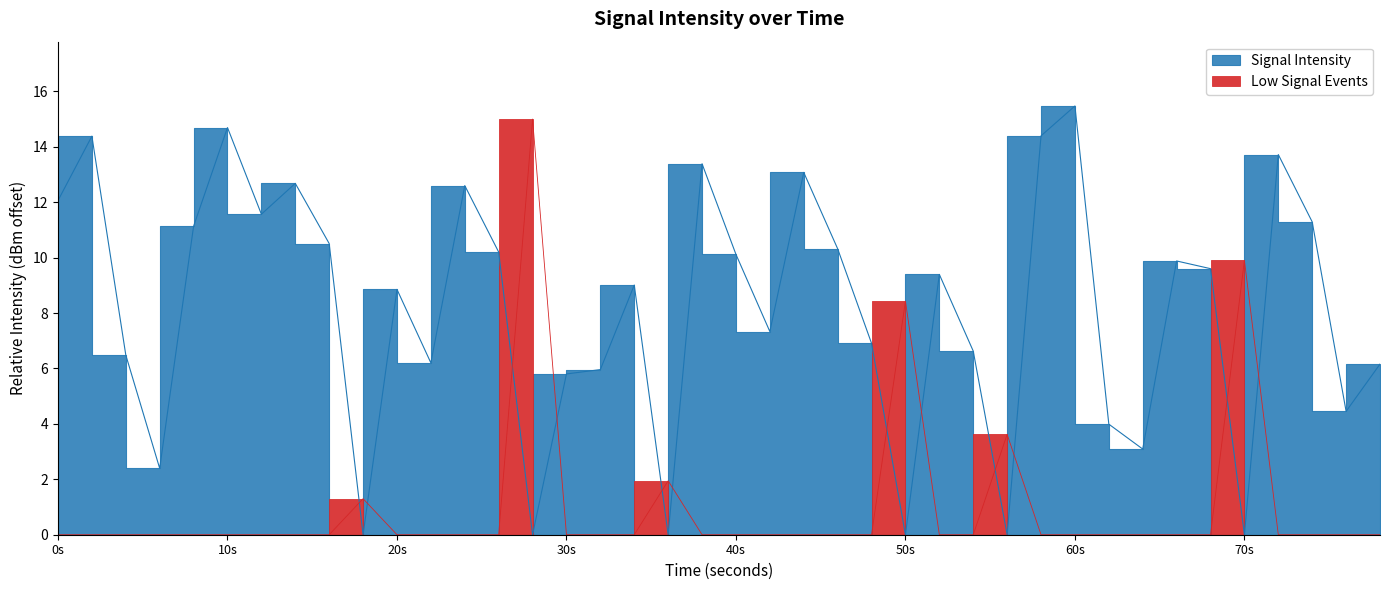

Reading left to right, list all the values displayed in this chart.

Signal Intensity: 12.1	14.4	6.5	2.4	11.1	14.7	11.6	12.7	10.5	0.0	8.9	6.2	12.6	10.2	0.0	5.8	6.0	9.0	0.0	13.4	10.1	7.3	13.1	10.3	6.9	0.0	9.4	6.6	0.0	14.4	15.5	4.0	3.1	9.9	9.6	0.0	13.7	11.3	4.5	6.2
Low Signal Events: 0.0	0.0	0.0	0.0	0.0	0.0	0.0	0.0	0.0	1.3	0.0	0.0	0.0	0.0	15.0	0.0	0.0	0.0	1.9	0.0	0.0	0.0	0.0	0.0	0.0	8.4	0.0	0.0	3.6	0.0	0.0	0.0	0.0	0.0	0.0	9.9	0.0	0.0	0.0	0.0